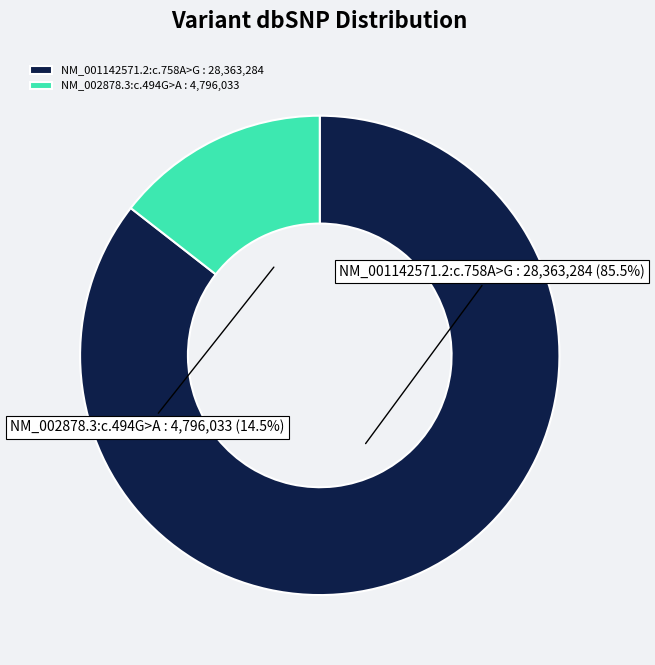

Approximately how many times larger is the value at NM_001142571.2:c.758A>G : 28,363,284 compared to NM_002878.3:c.494G>A : 4,796,033?

5.9